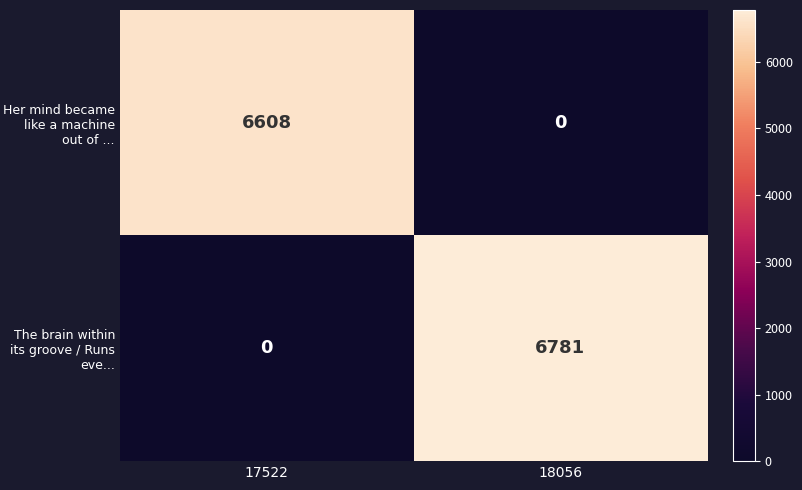

Reading left to right, extract all data points from this chart.

Her mind became like a machine out of ...: 6608	0
The brain within its groove / Runs eve...: 0	6781